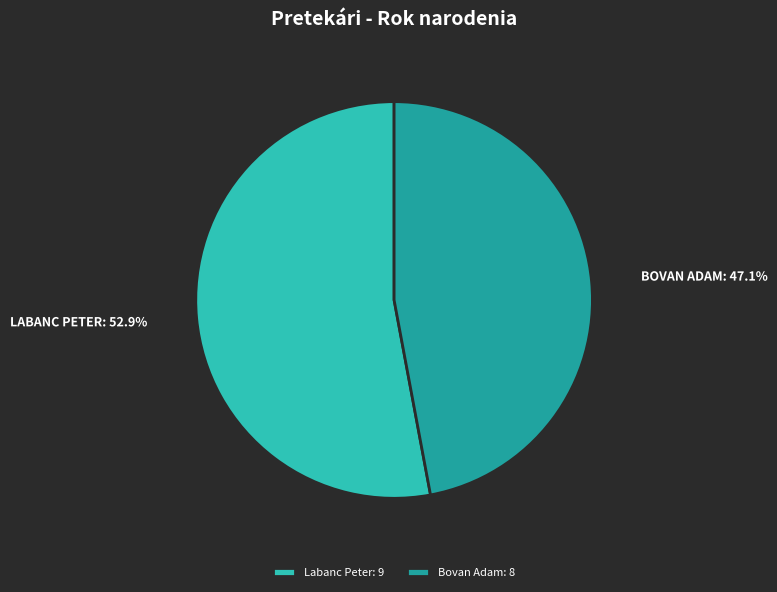

True or false: Bovan Adam accounts for 57% of the total.

False